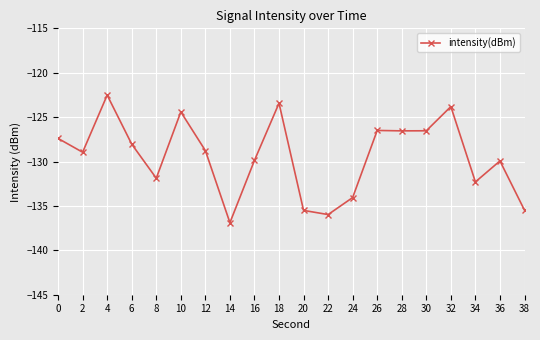

At which category does the data reach its first local valley?

2